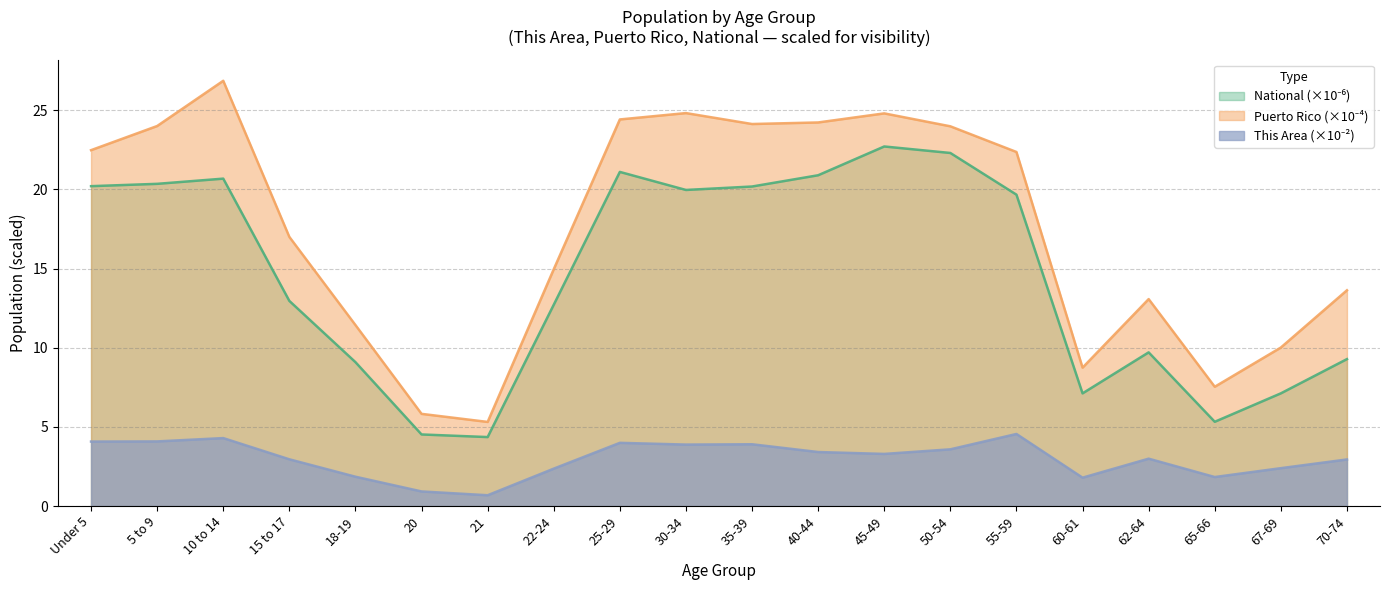

True or false: This Area and National intersect in this chart.

False